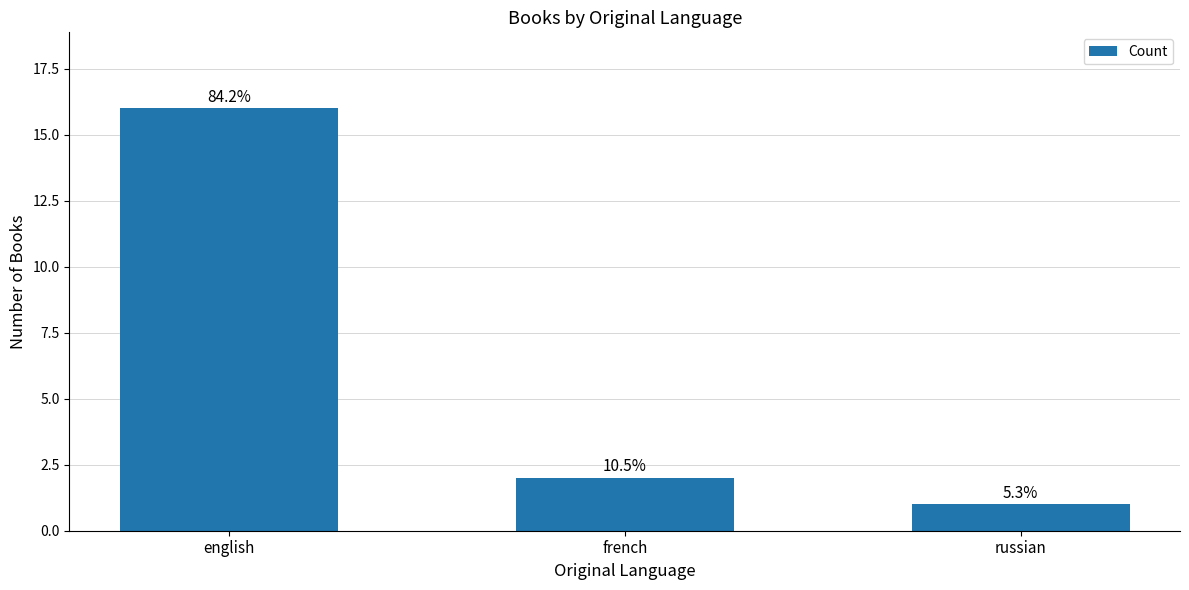

What is the label of the 3rd bar from the left?

russian